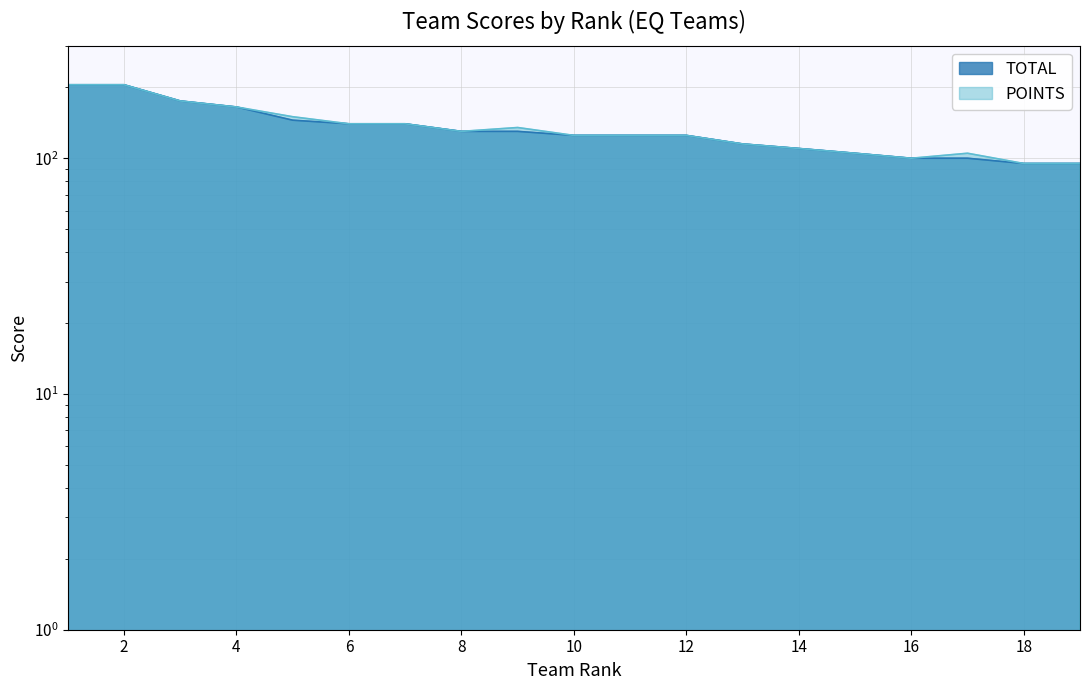

What is the value of the TOTAL point at the 5th from the left?

145